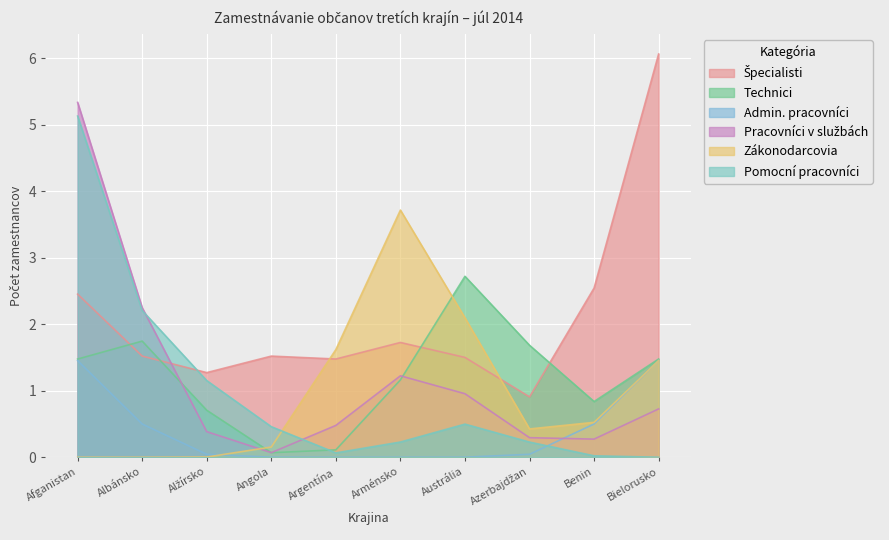

Which series ends up on top after the final intersection of Pomocní pracovníci and Zákonodarcovia?

Zákonodarcovia